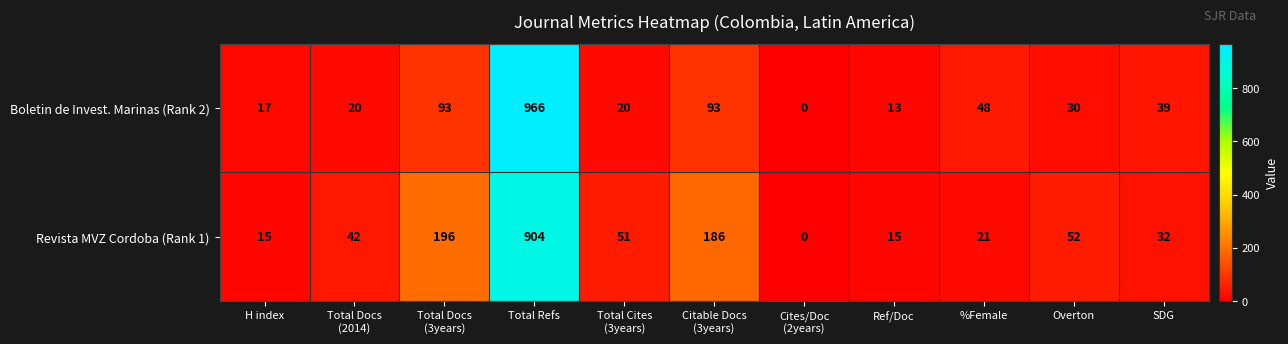

At which category does the chart reach its minimum across all series?

Cites/Doc
(2years)